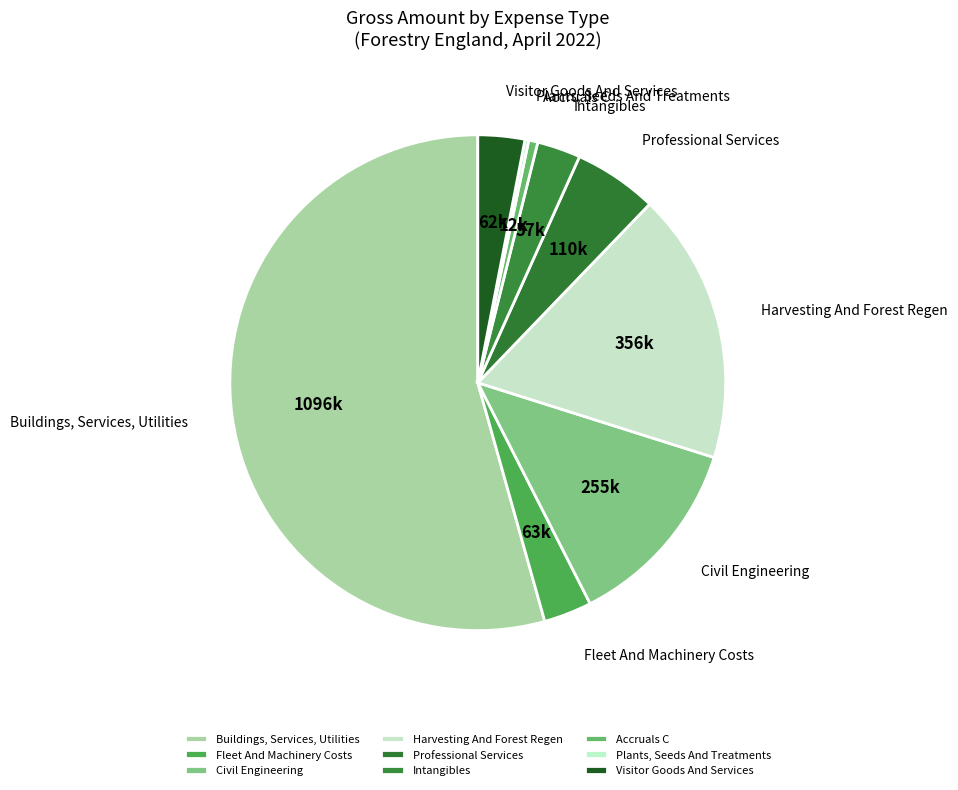

Which category has the biggest portion of the pie?

Buildings, Services, Utilities